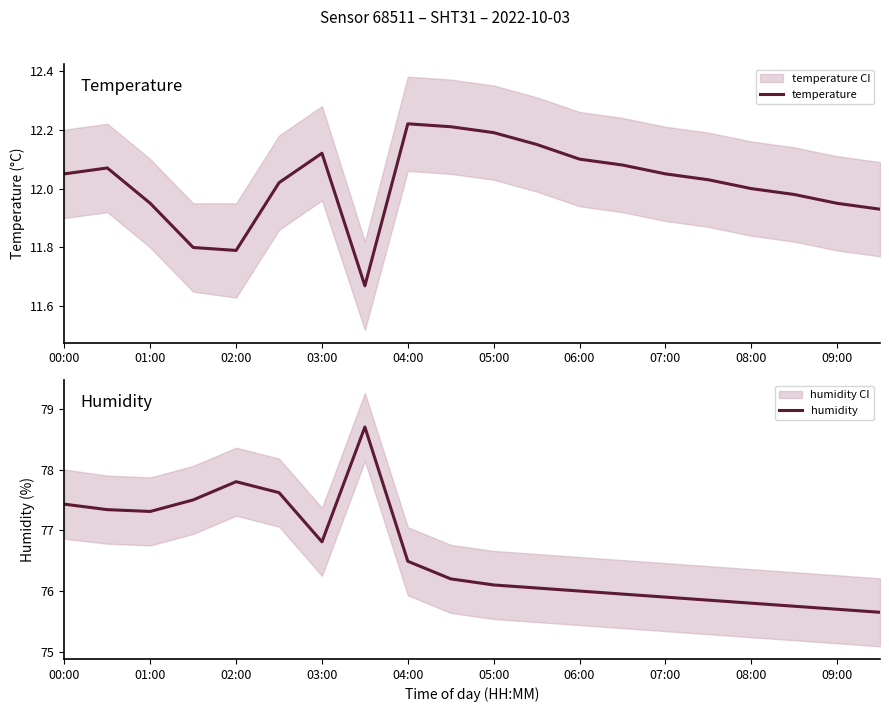

What is the maximum value for humidity?

78.7